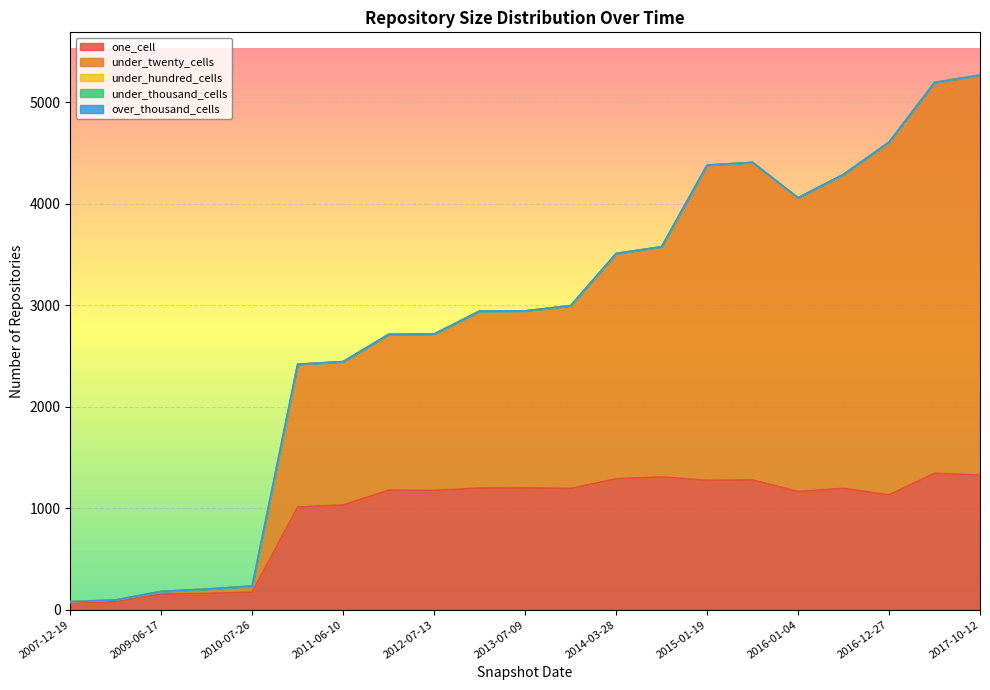

What is the approximate value of one_cell at 2007-12-19, to the nearest 100?

100